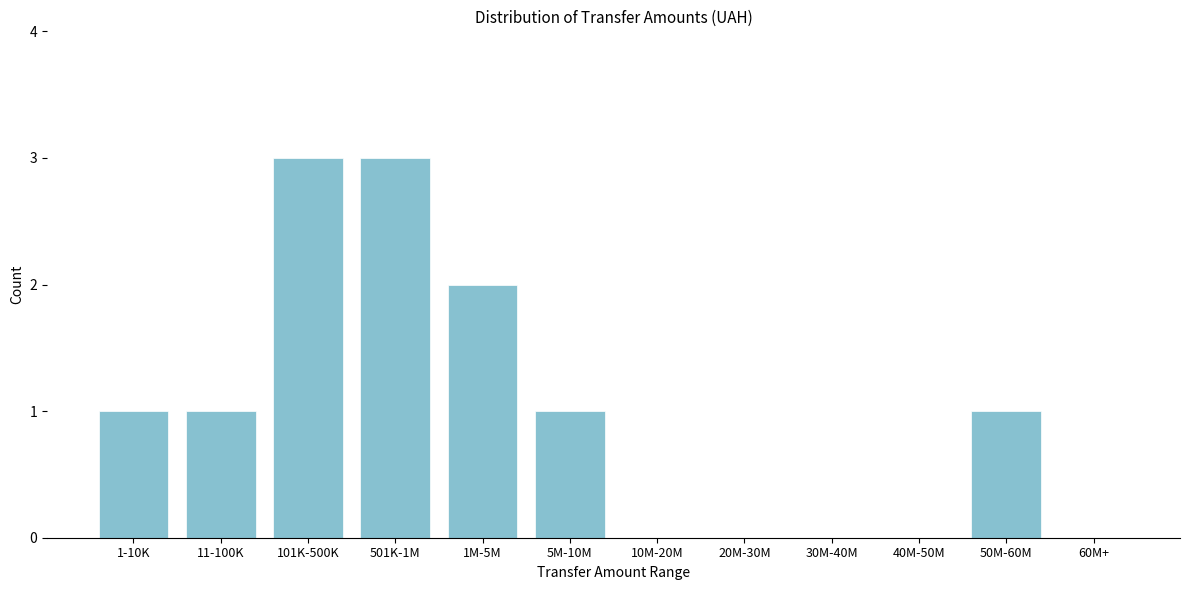

Reading left to right, extract all data points from this chart.

1-10K=1	11-100K=1	101K-500K=3	501K-1M=3	1M-5M=2	5M-10M=1	10M-20M=0	20M-30M=0	30M-40M=0	40M-50M=0	50M-60M=1	60M+=0